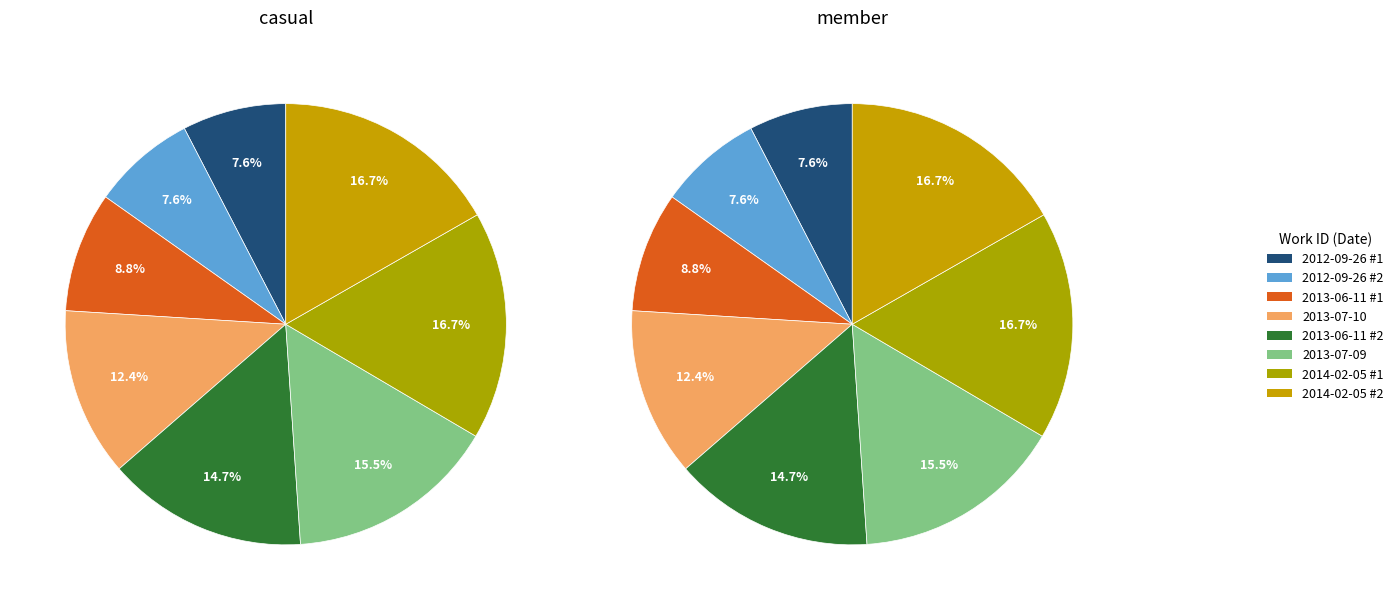

What percentage is NOT represented by 2013-07-09?

84.5%